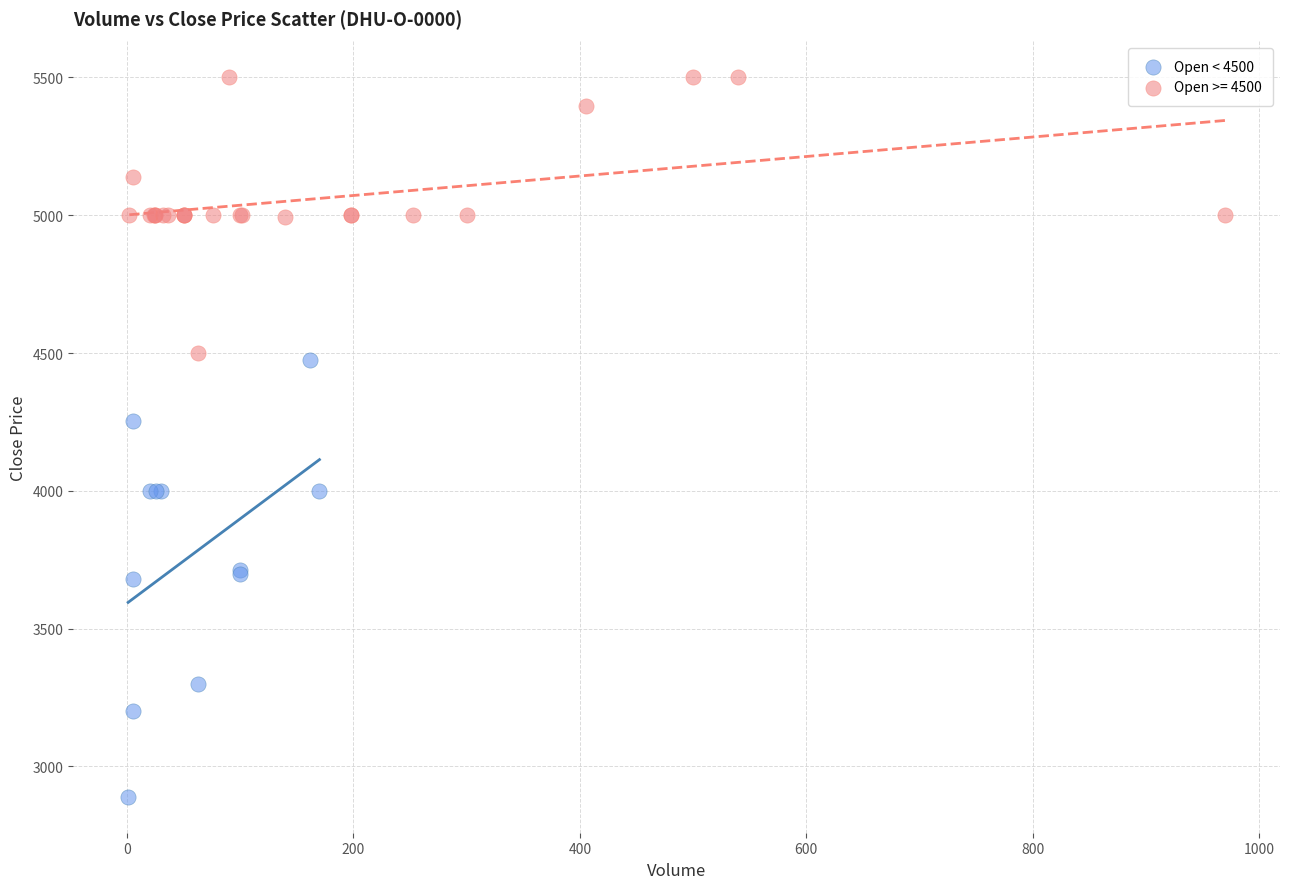

Which series has the largest Y range (max minus min)?

Open < 4500